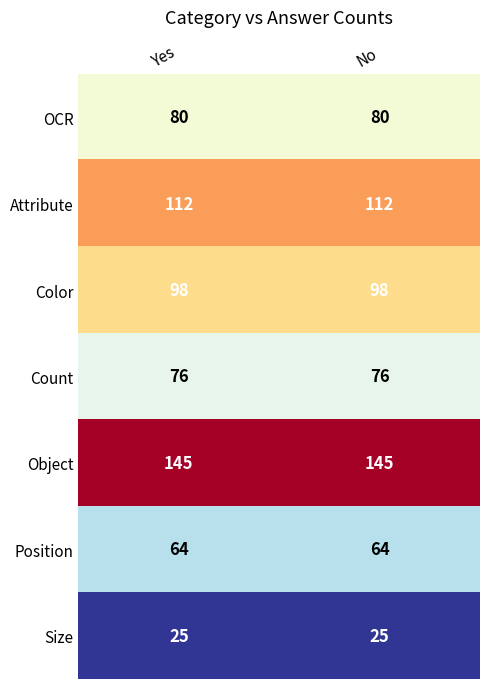

The value of Count at Yes is 76. True or false?

True